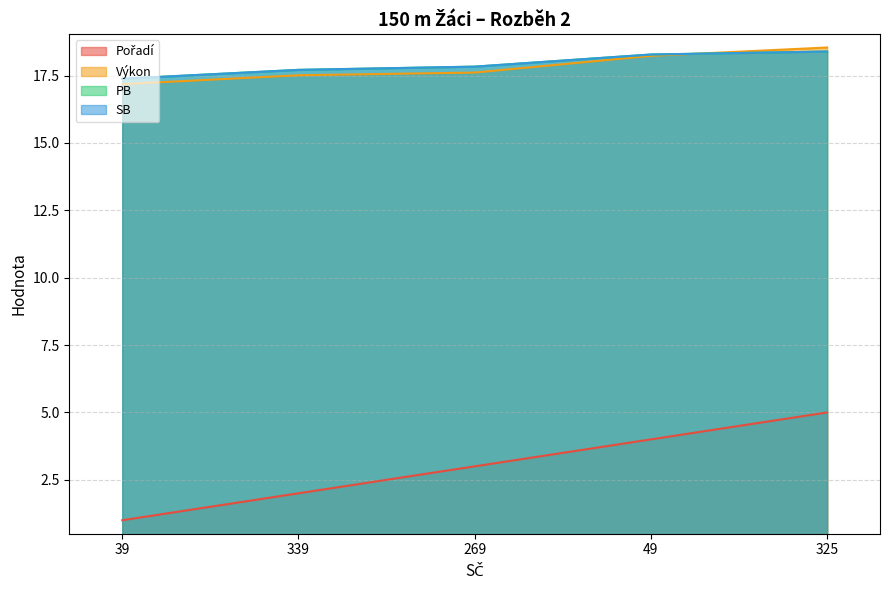

What are all the series names shown in the legend?

Pořadí, Výkon, PB, SB